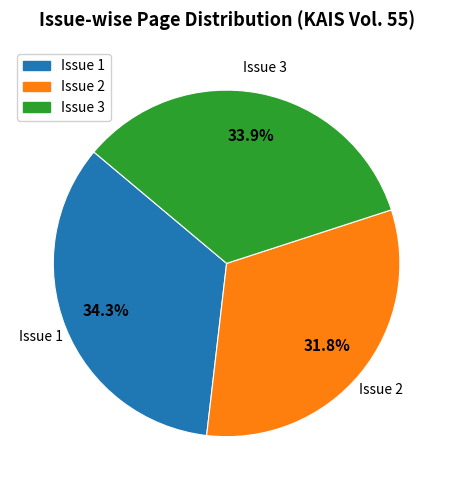

Is there any slice that represents more than half of the pie?

No